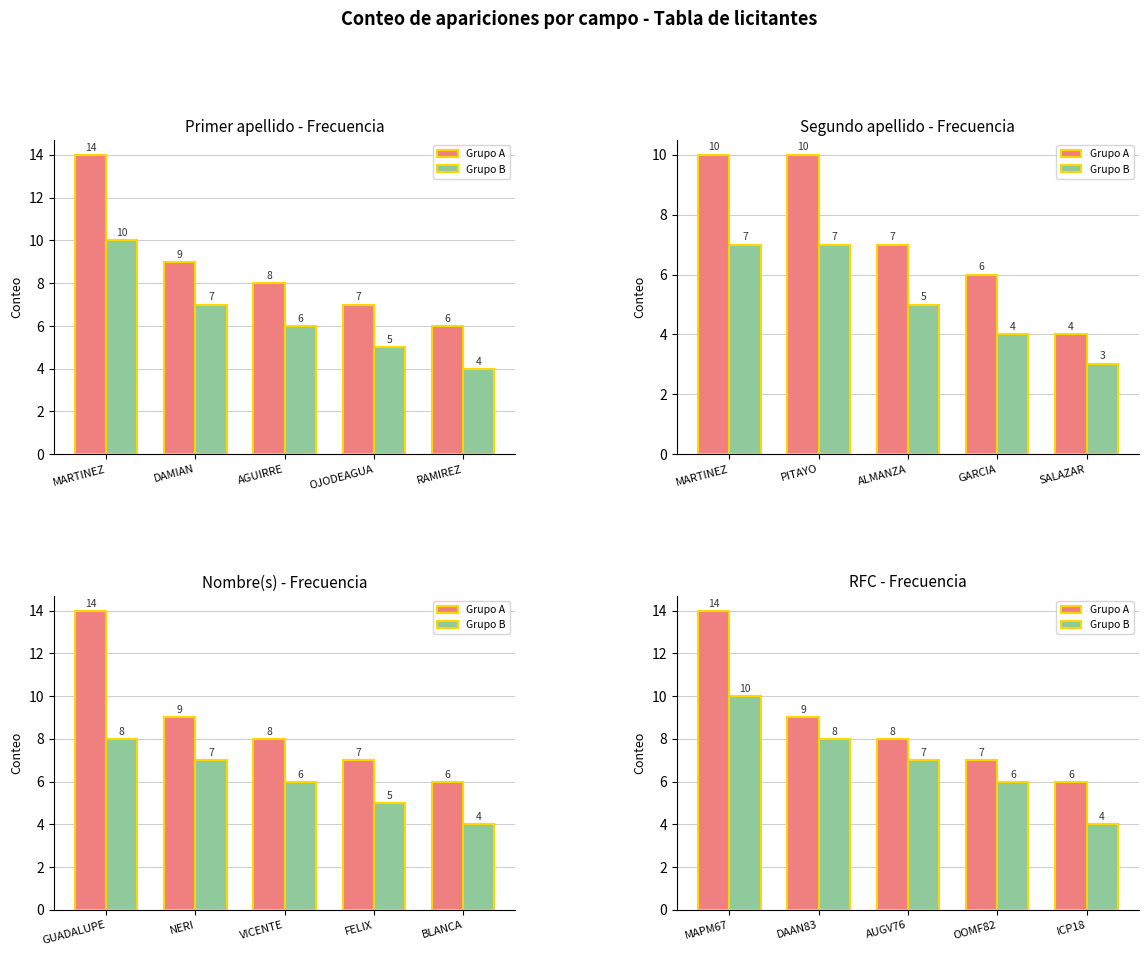

What is the maximum value shown in the chart?

14